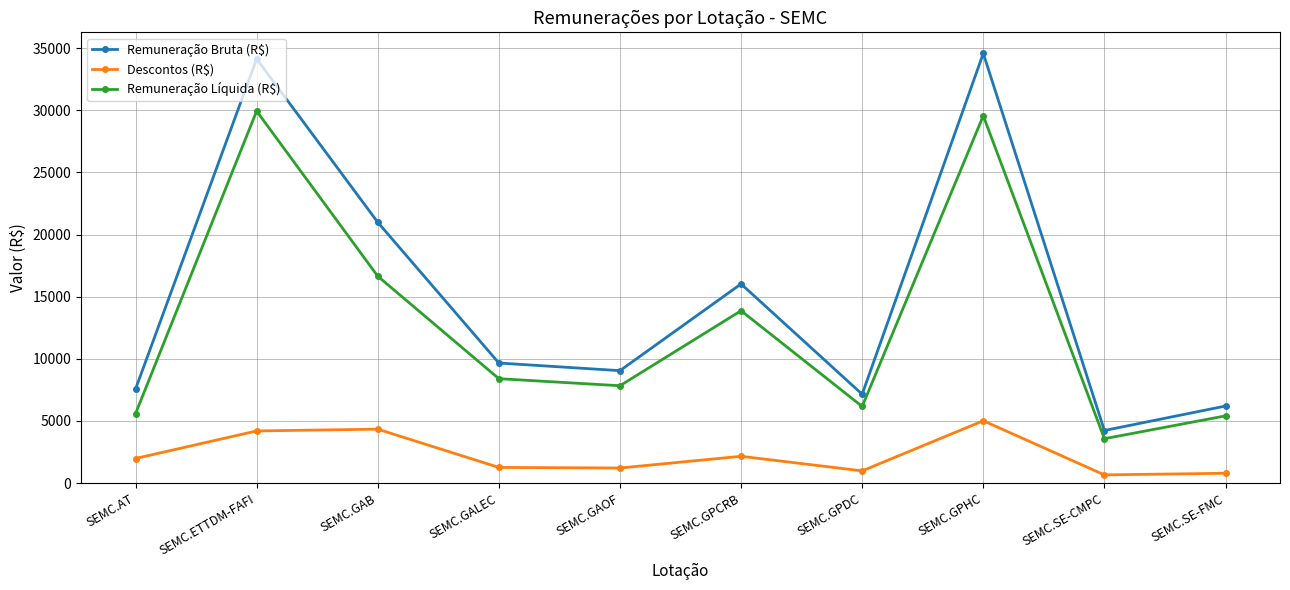

What is the difference between the maximum and minimum values in the Remuneração Líquida (R$) series?

26365.0